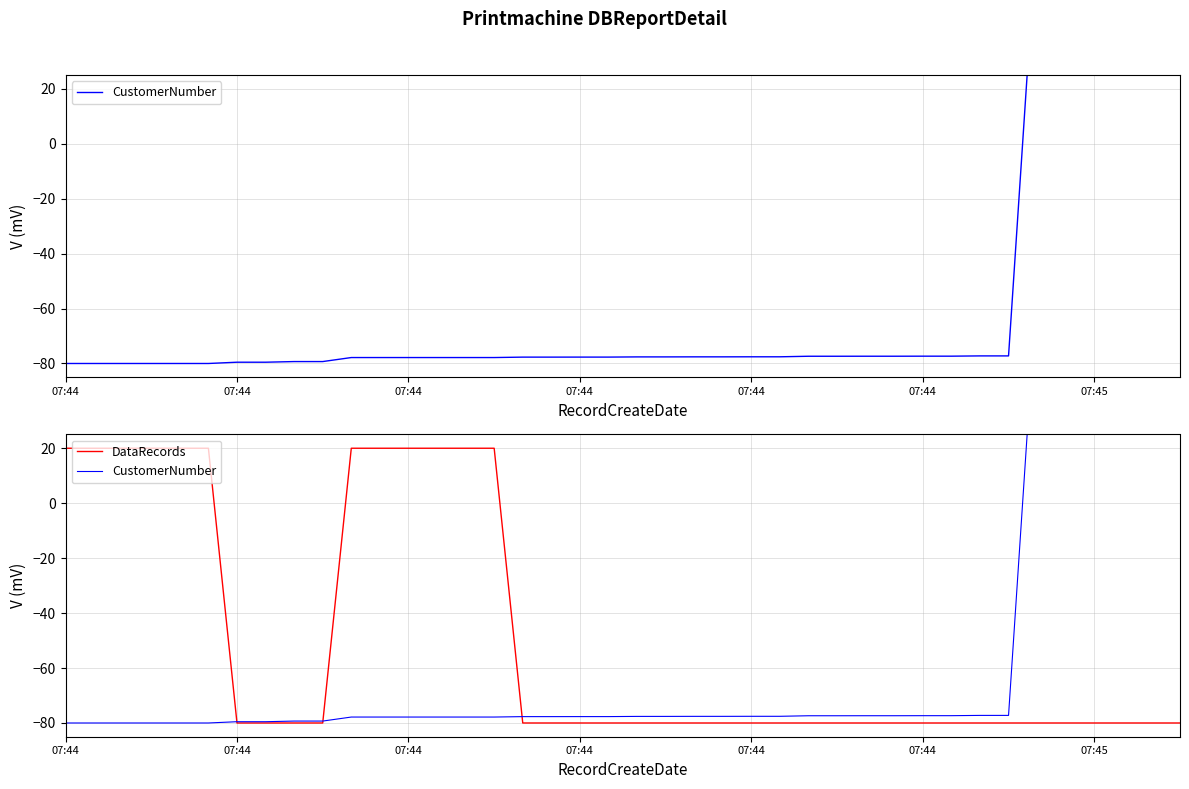

Does the chart display data point markers on the line(s)?

No